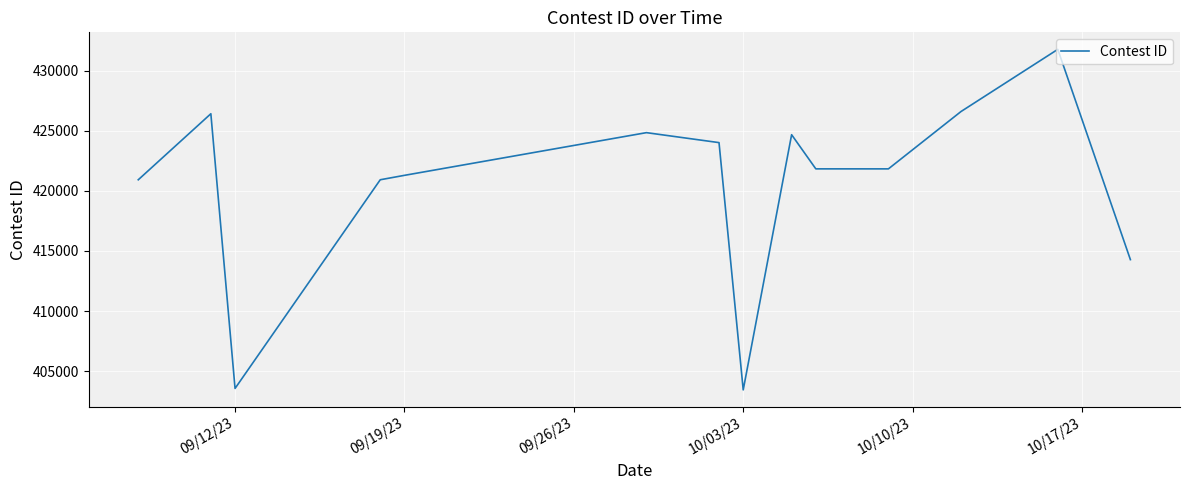

What is the difference between the maximum and minimum values?

28362